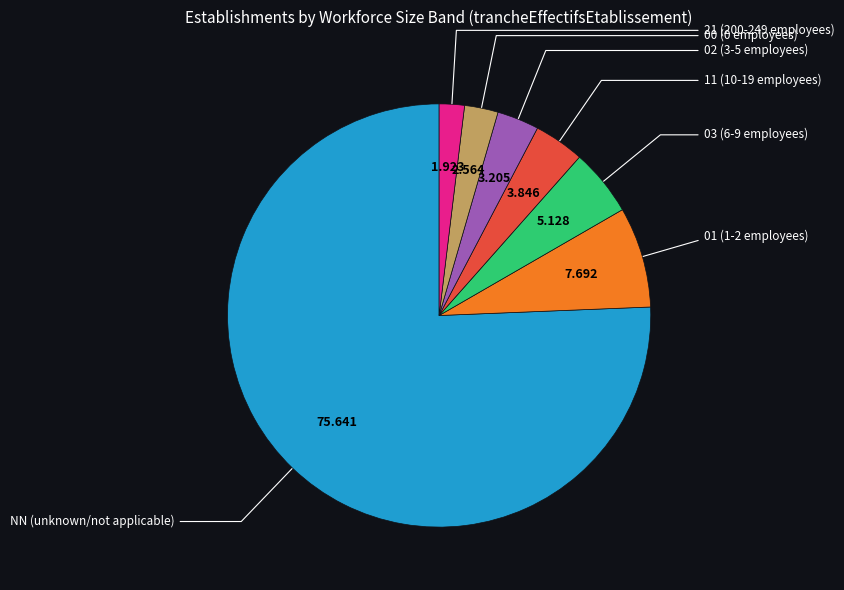

How many slices are in this pie chart?

7